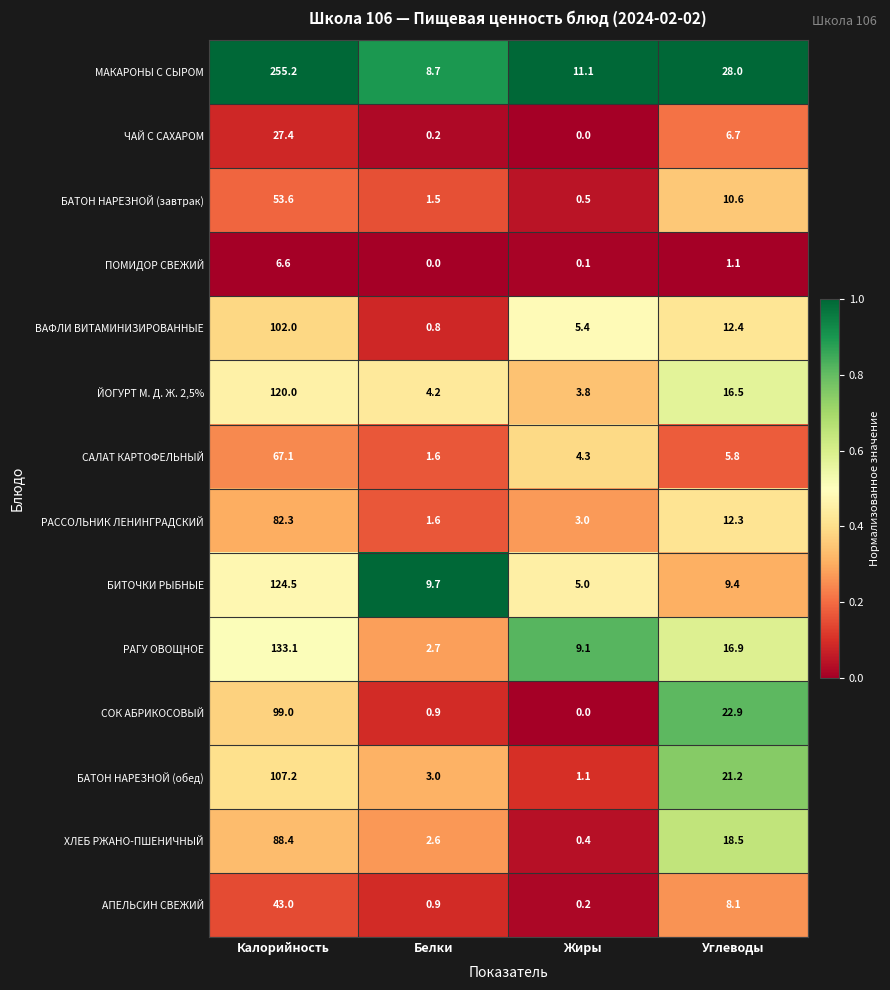

Is it true that ЧАЙ С САХАРОМ equals 0.2 at Белки?

True